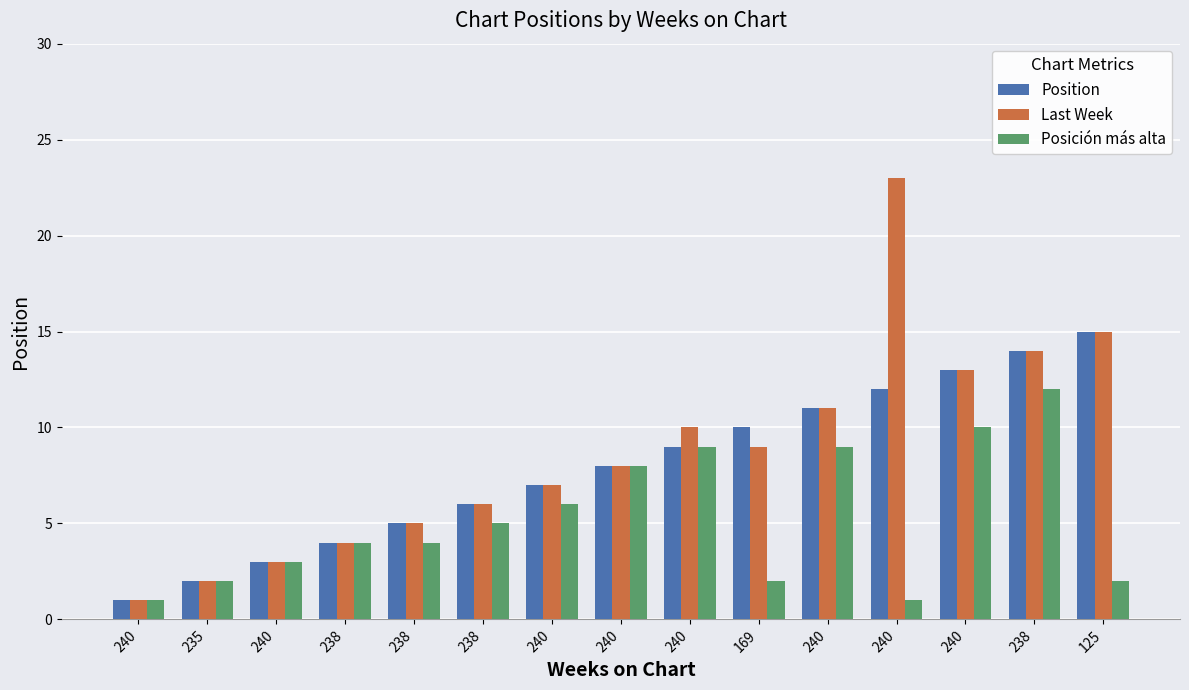

Reading right to left, extract all data points from this chart.

Position: 15	14	13	12	11	10	9	8	7	6	5	4	3	2	1
Last Week: 15	14	13	23	11	9	10	8	7	6	5	4	3	2	1
Posición más alta: 2	12	10	1	9	2	9	8	6	5	4	4	3	2	1